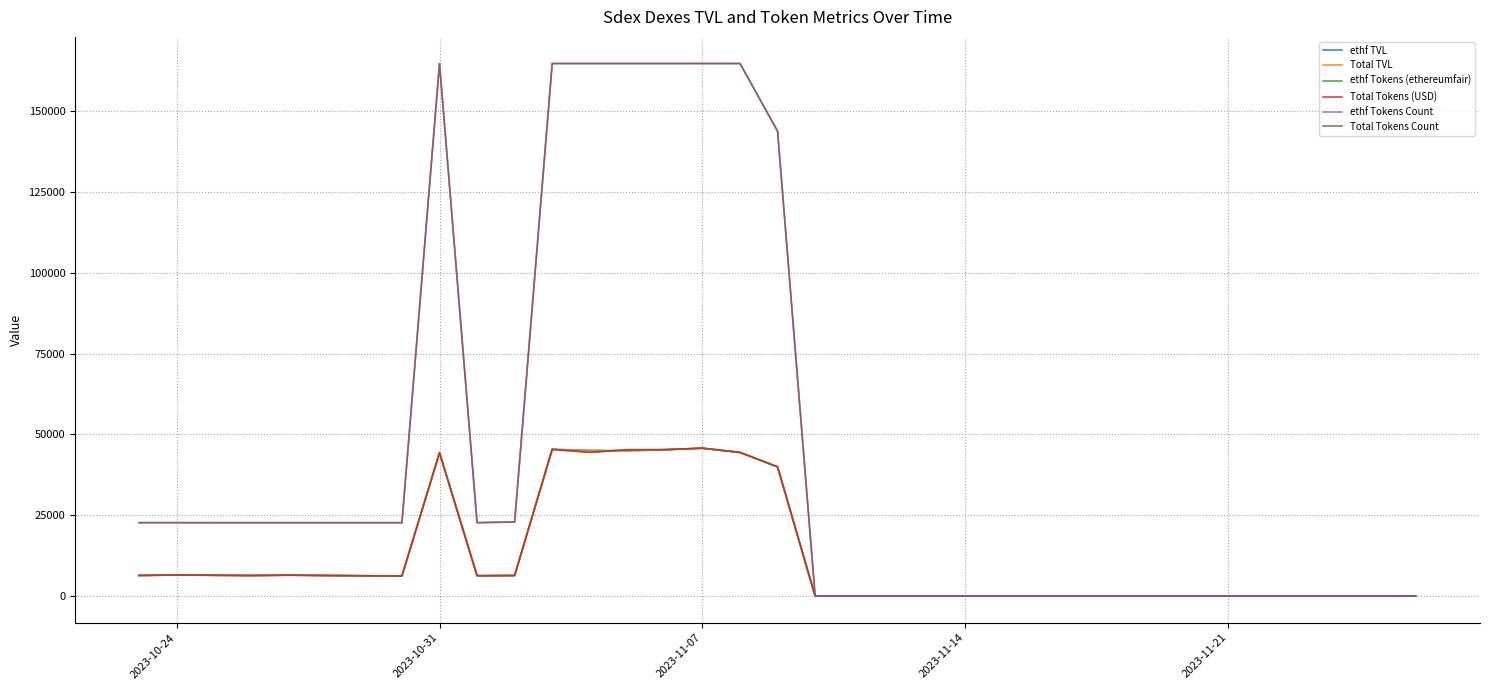

Does the chart have visible grid lines?

Yes